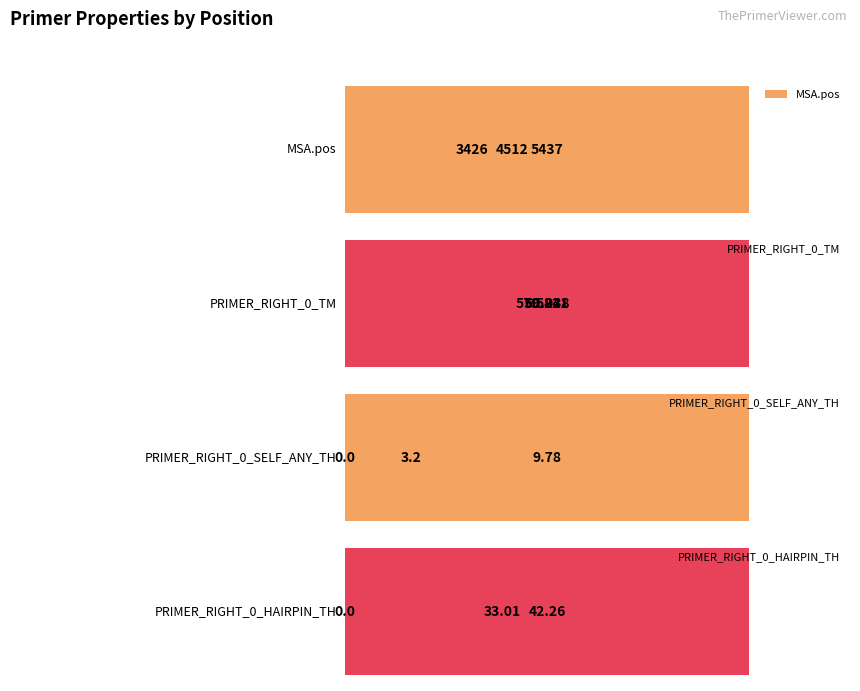

How many data points in PRIMER_RIGHT_0_SELF_ANY_TH are less than 3?

1